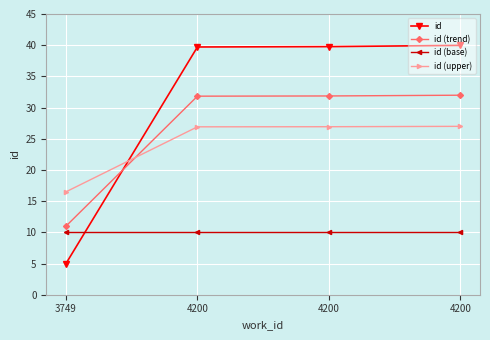

What is the greatest value displayed?

40.0